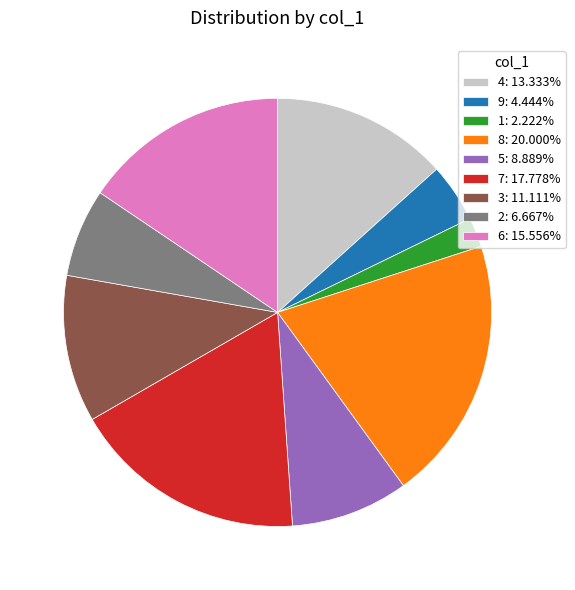

Which category has the biggest portion of the pie?

8